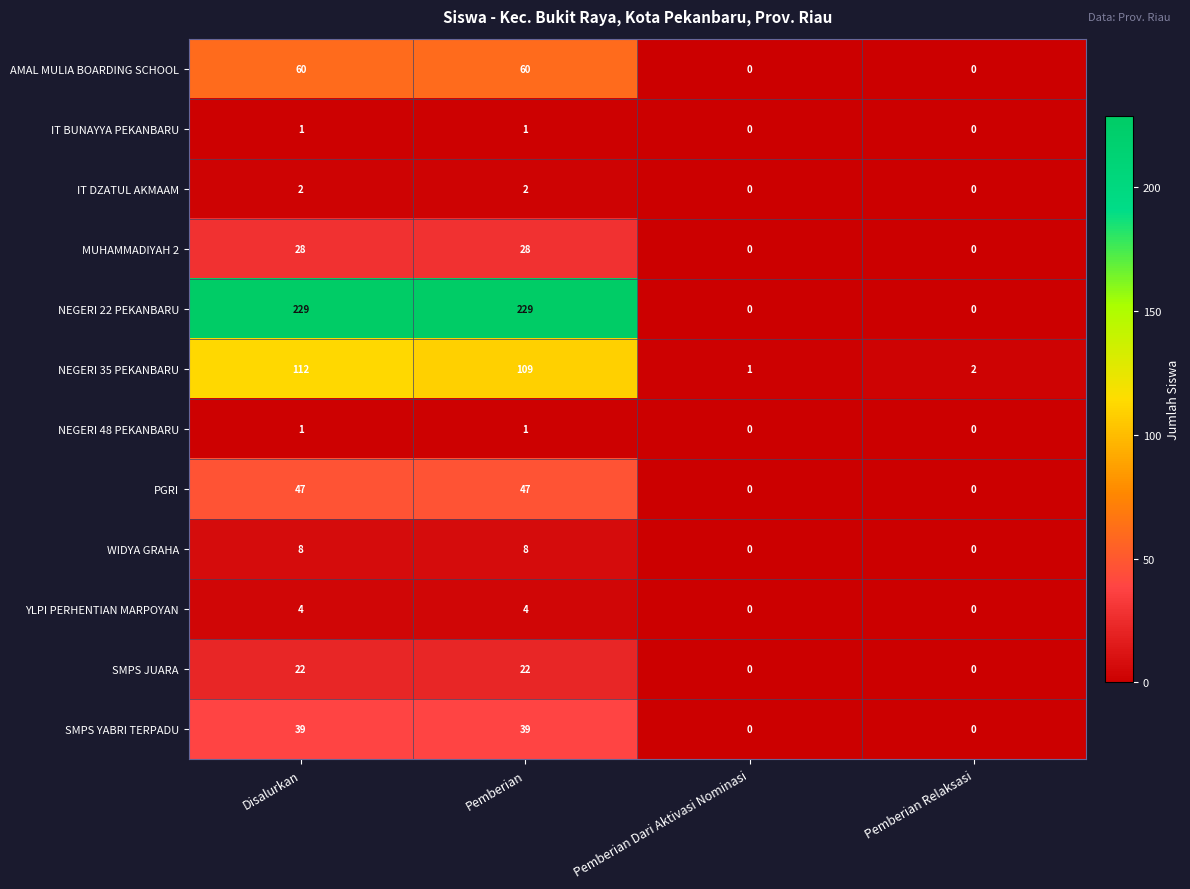

Count the number of categories in the chart.

4